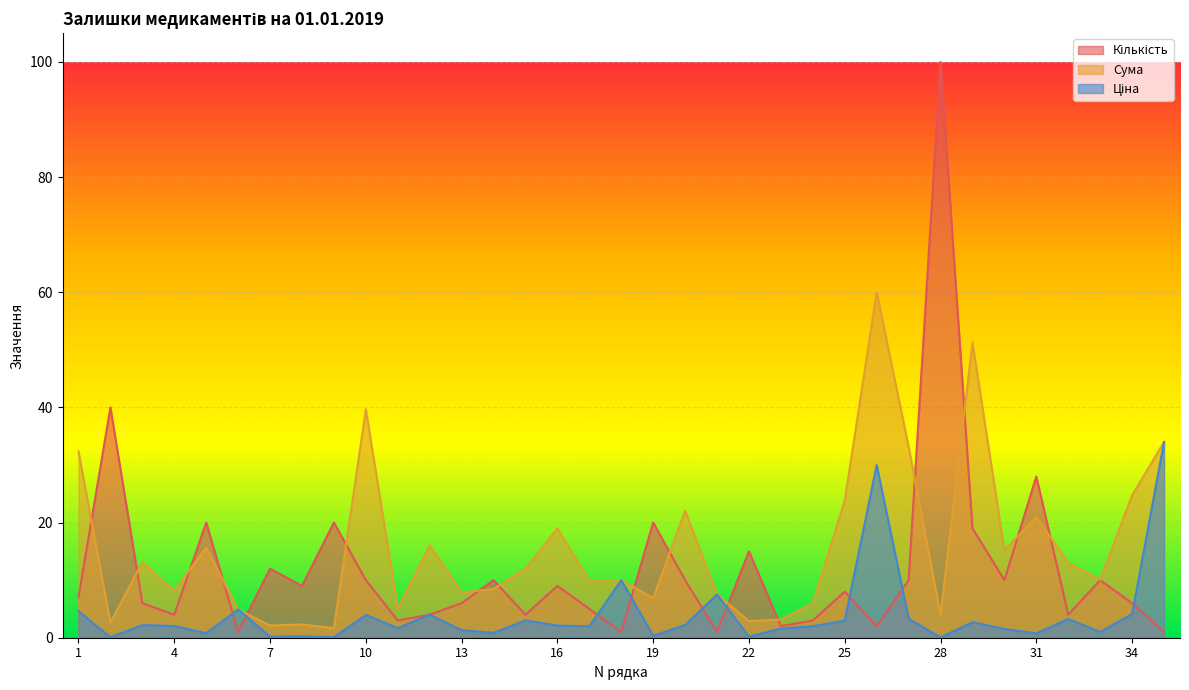

How many values in the Сума series exceed 10?

18